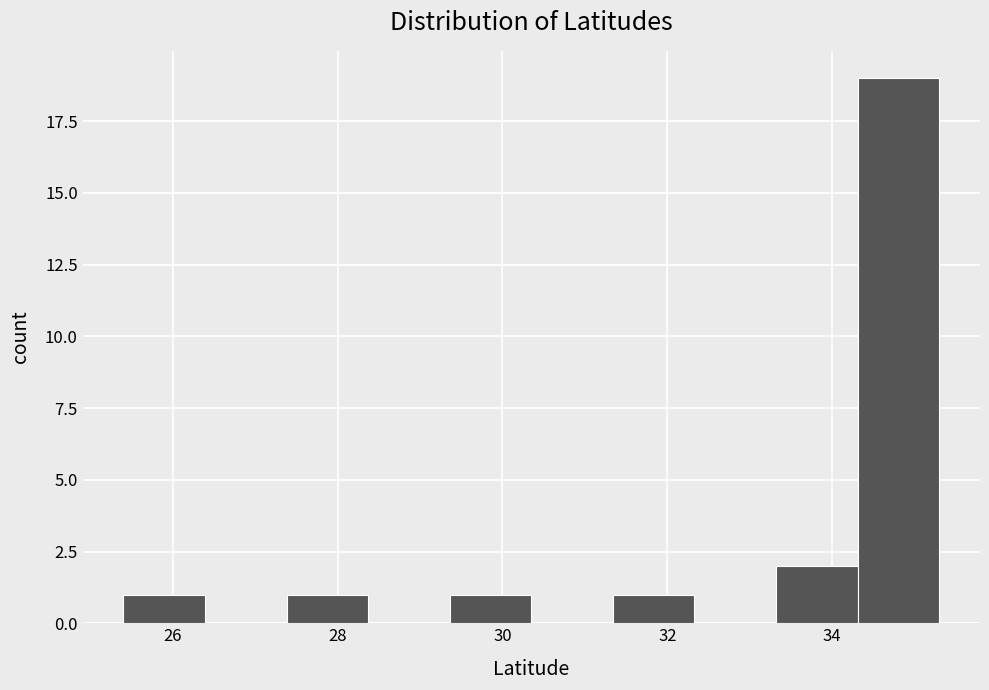

Reading left to right, transcribe this chart: for each bar, give the range it covers on the x-axis and its height. Neither the bar edges nor the heights are printed on the chart, so give them approximately, as read against the axes.

25.4 to 26.4: 1
26.4 to 27.4: 0
27.4 to 28.4: 1
28.4 to 29.4: 0
29.4 to 30.4: 1
30.4 to 31.4: 0
31.4 to 32.4: 1
32.4 to 33.4: 0
33.4 to 34.4: 2
34.4 to 35.4: 19